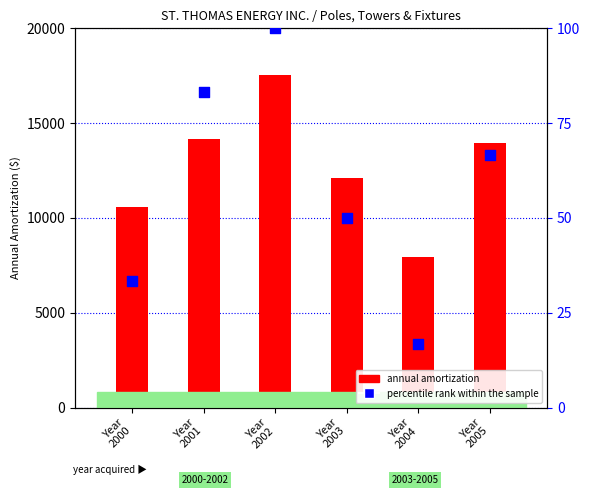

Is the value of percentile rank within the sample at Year
2002 greater than the value of annual amortization at Year
2000?

No